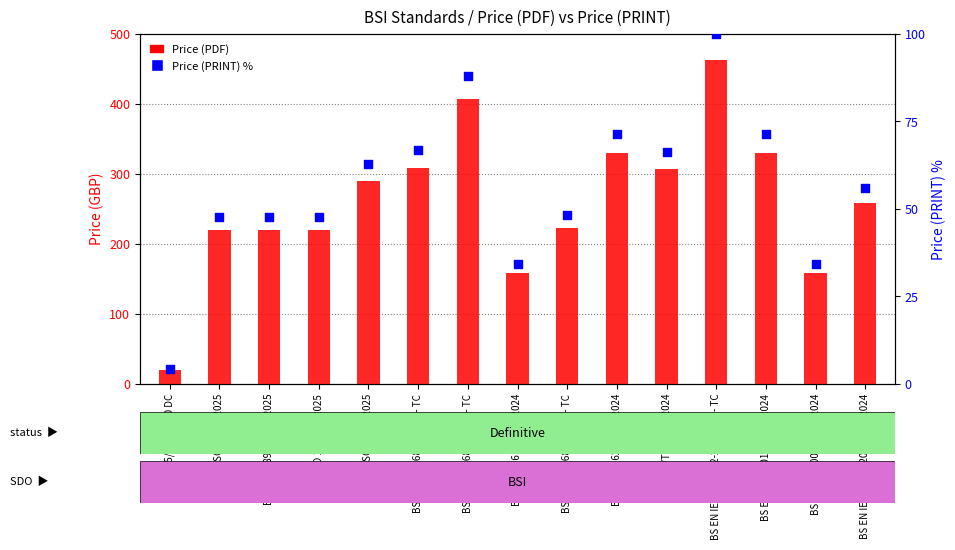

Which series has the largest total across all categories?

Price (PDF)